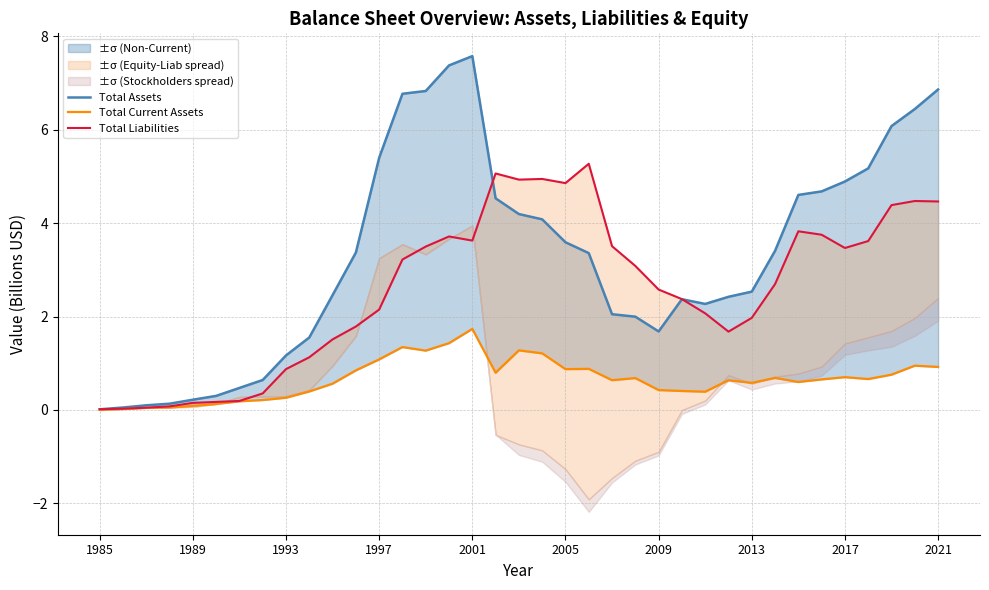

How many interior local valleys does the Total Liabilities series have?

5